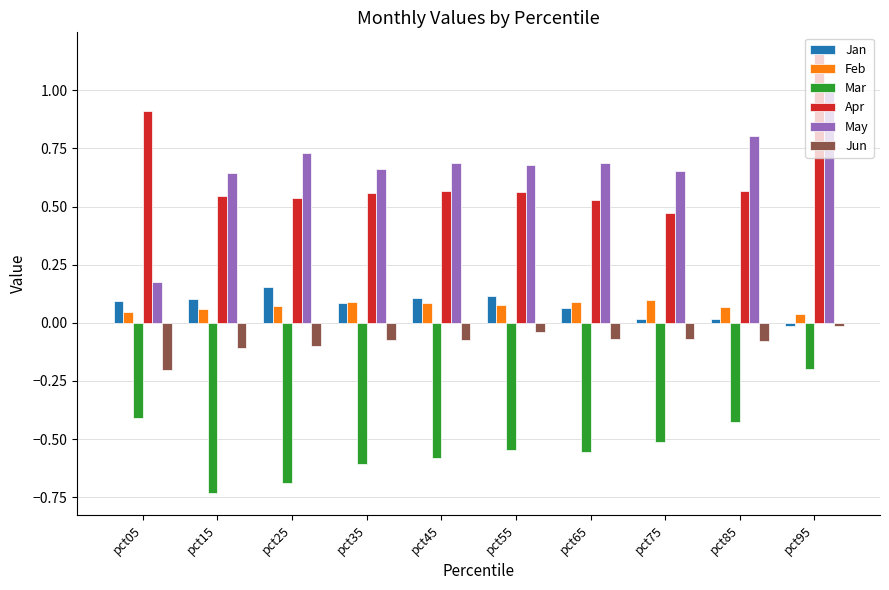

Which series has the largest range (max minus min)?

May